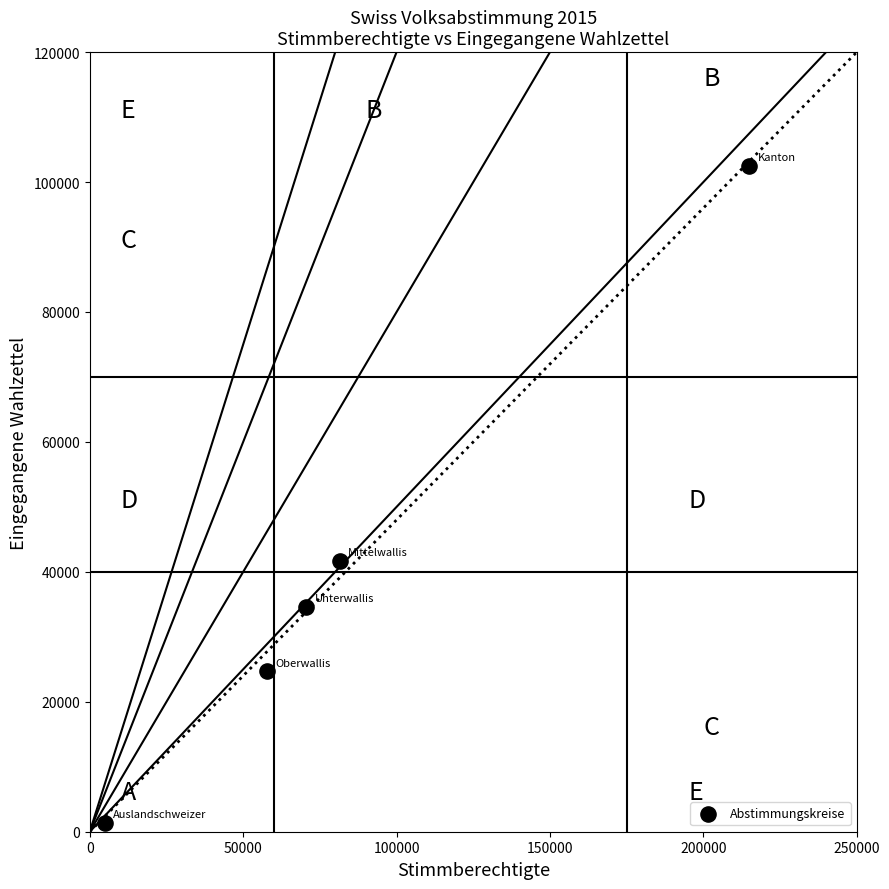

What Y value in the scatter plot is closest to 51941?

41733